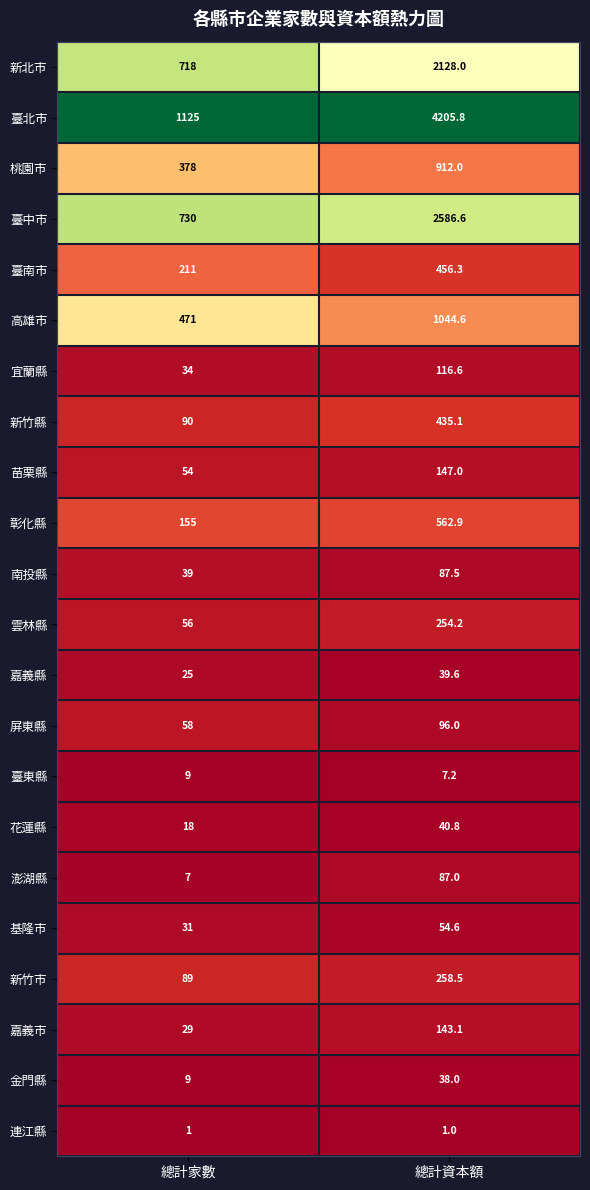

Between 總計家數 and 總計資本額, which series saw the biggest shift?

臺北市